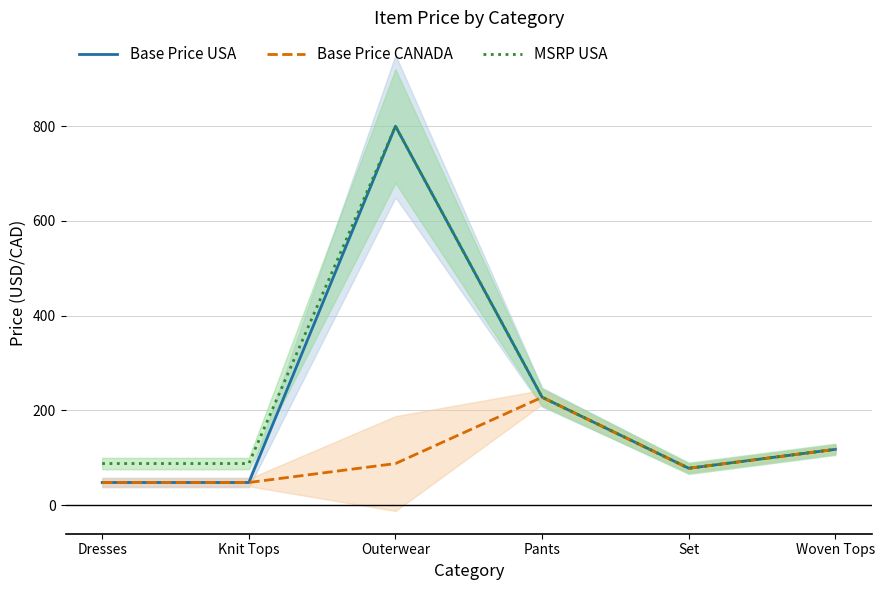

Rank the series at Dresses from highest to lowest value.

MSRP USA, Base Price USA, Base Price CANADA